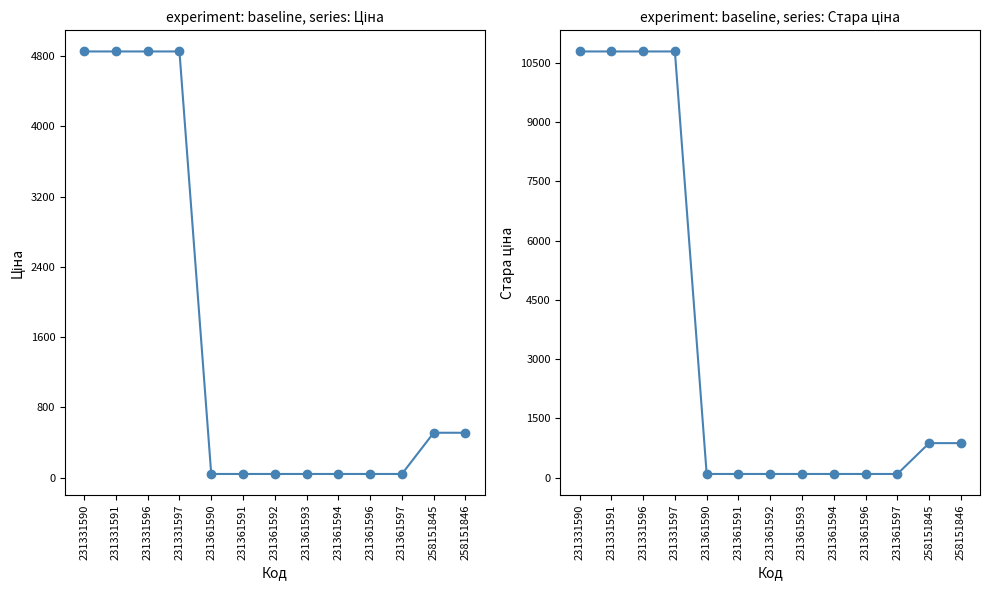

At 258151845, list the series in order from largest to smallest.

Стара ціна, Ціна